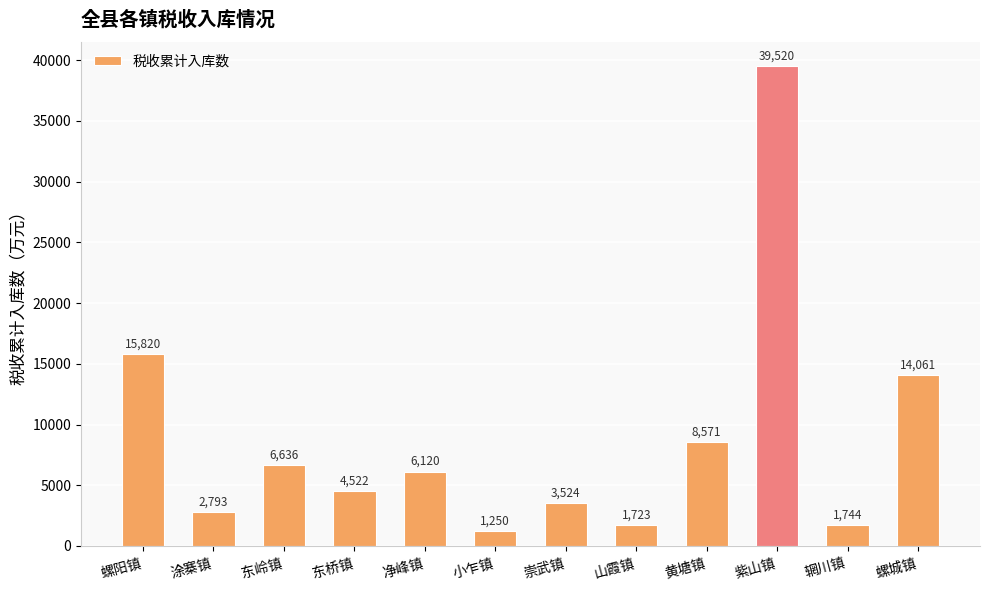

What is the difference between the second highest and minimum values?

14570